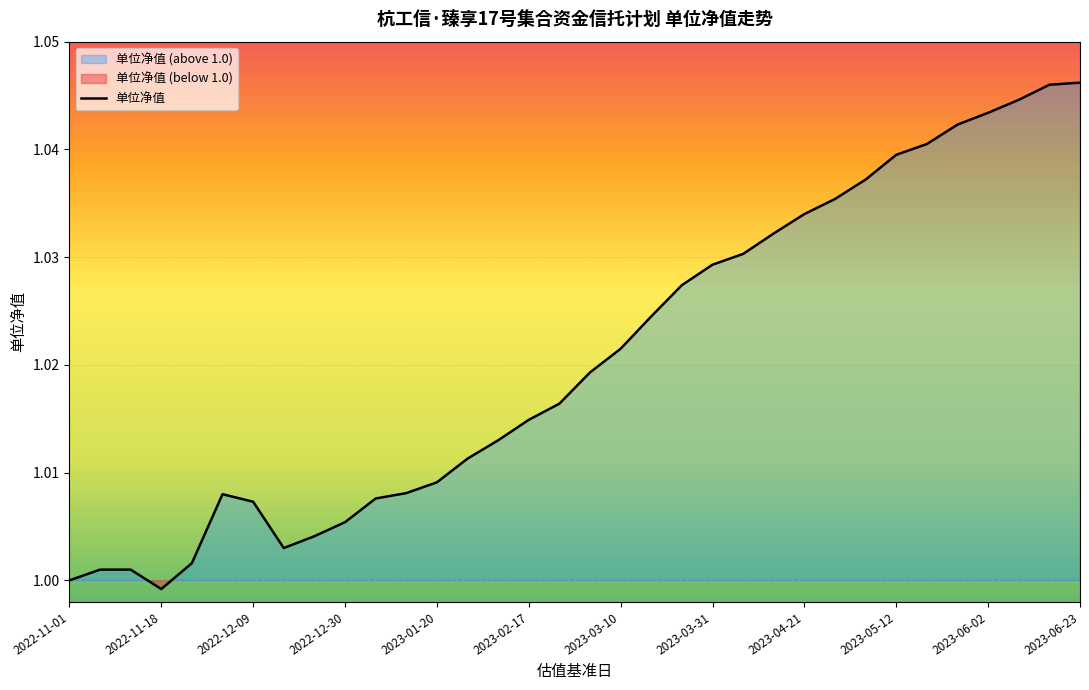

Approximately how many times larger is the value at 23 compared to 30?

1.0